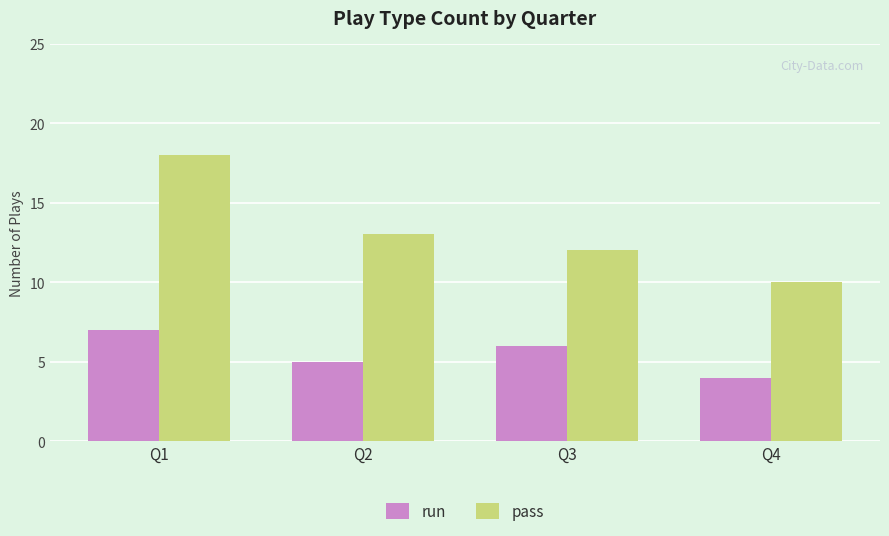

List the labels in order of run value, smallest first.

Q4, Q2, Q3, Q1